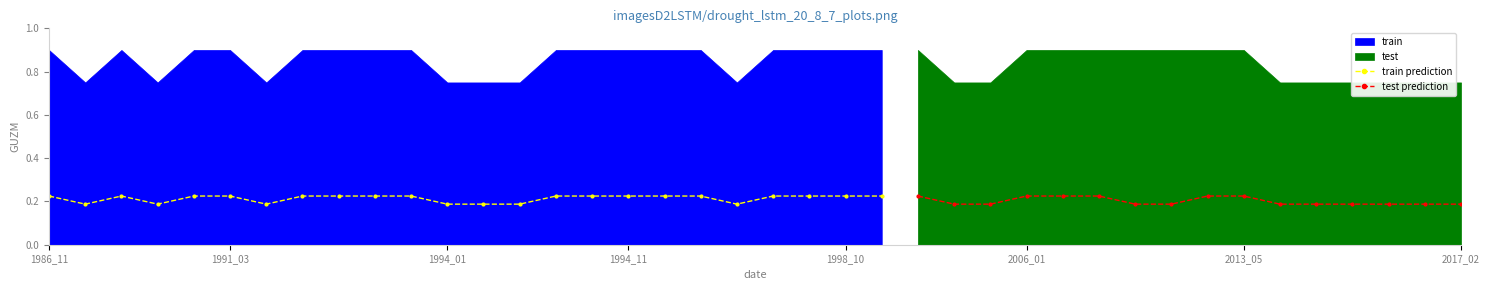

Count the train prediction values in the range 0 to 1.

24